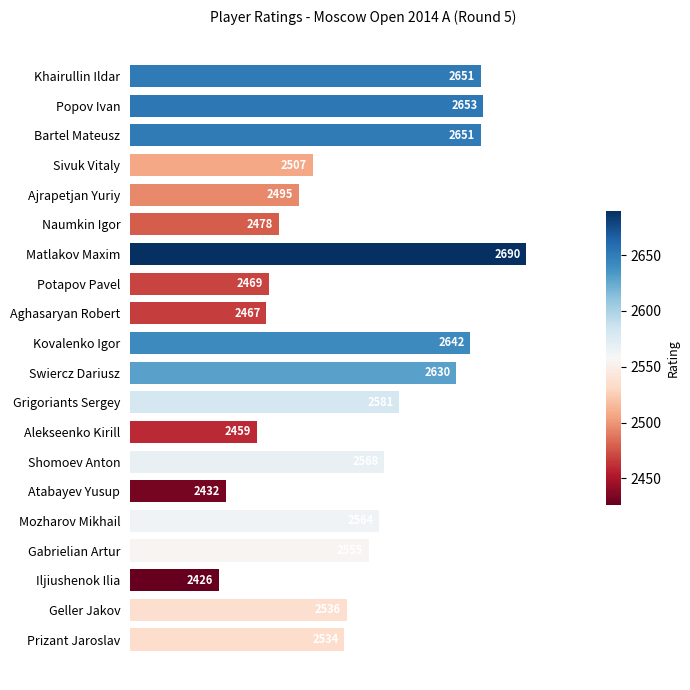

Is it true that the value at Swiercz Dariusz is 4429?

False